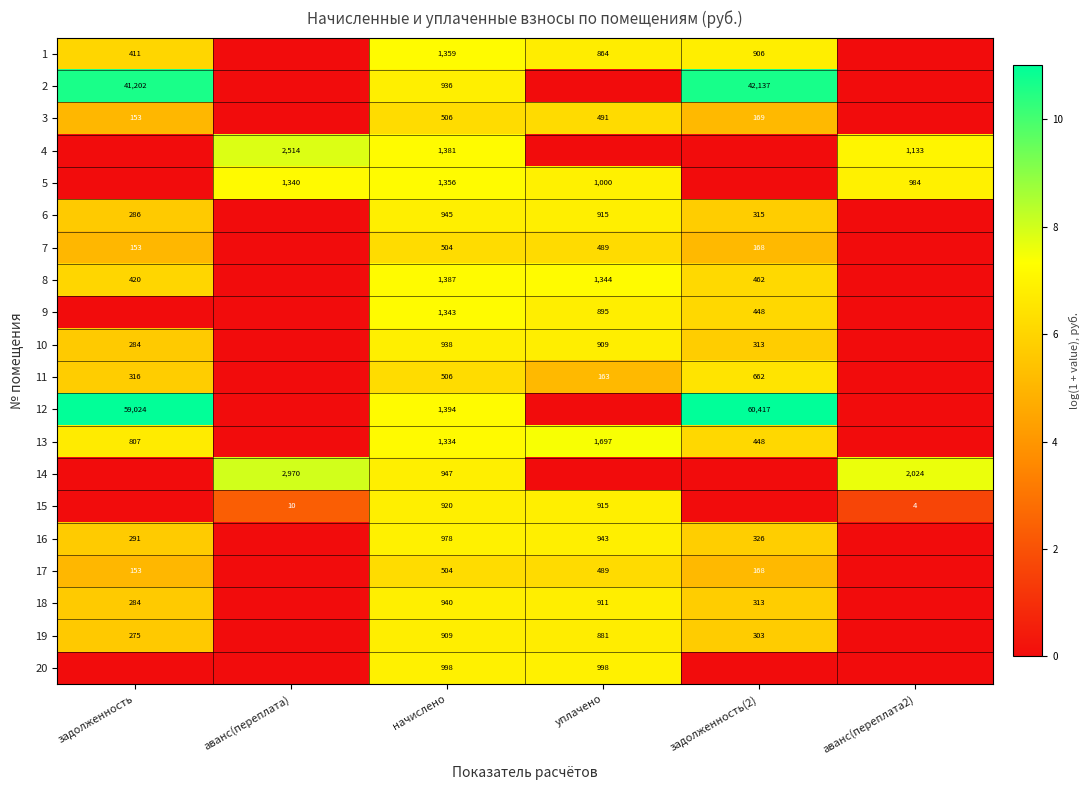

What is the sum of the 15 values at начислено and аванс(переплата)?

930